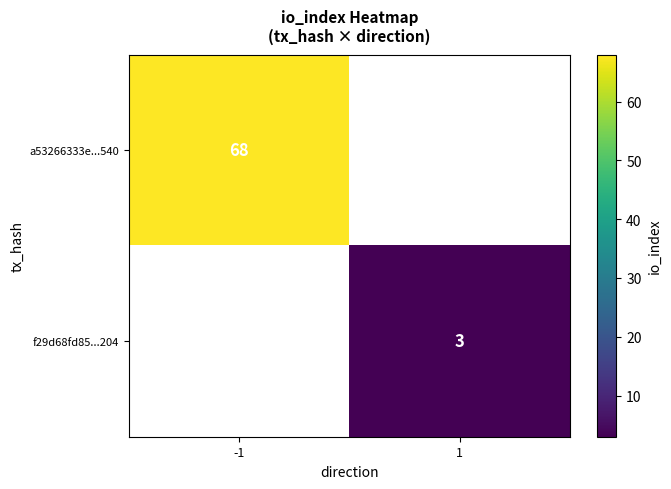

The value of a53266333e...540 at -1 is 41.7. True or false?

False